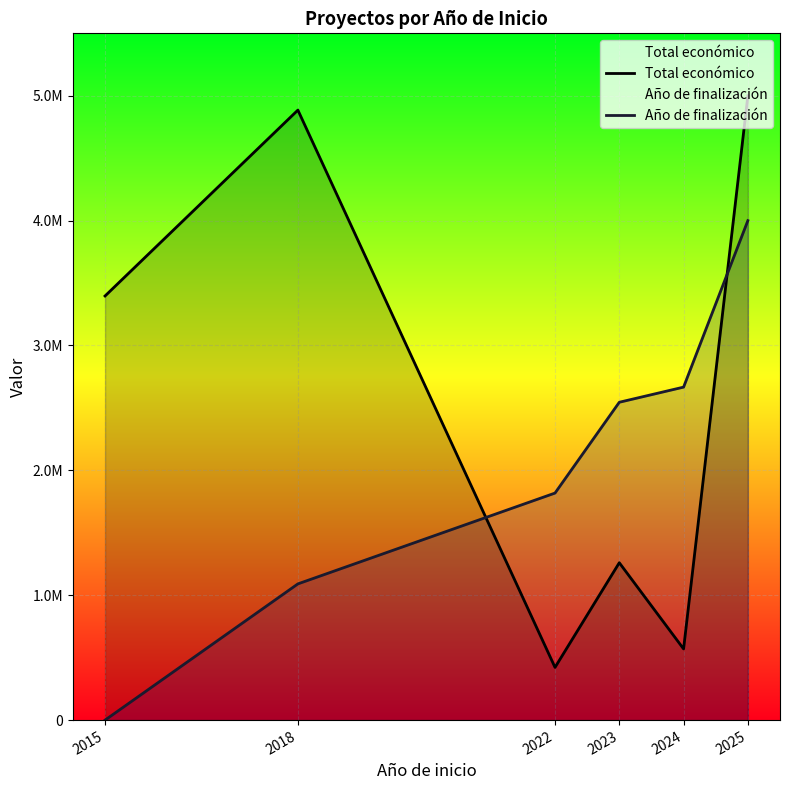

Between 2015 and 2024, which series saw the biggest shift?

Total económico